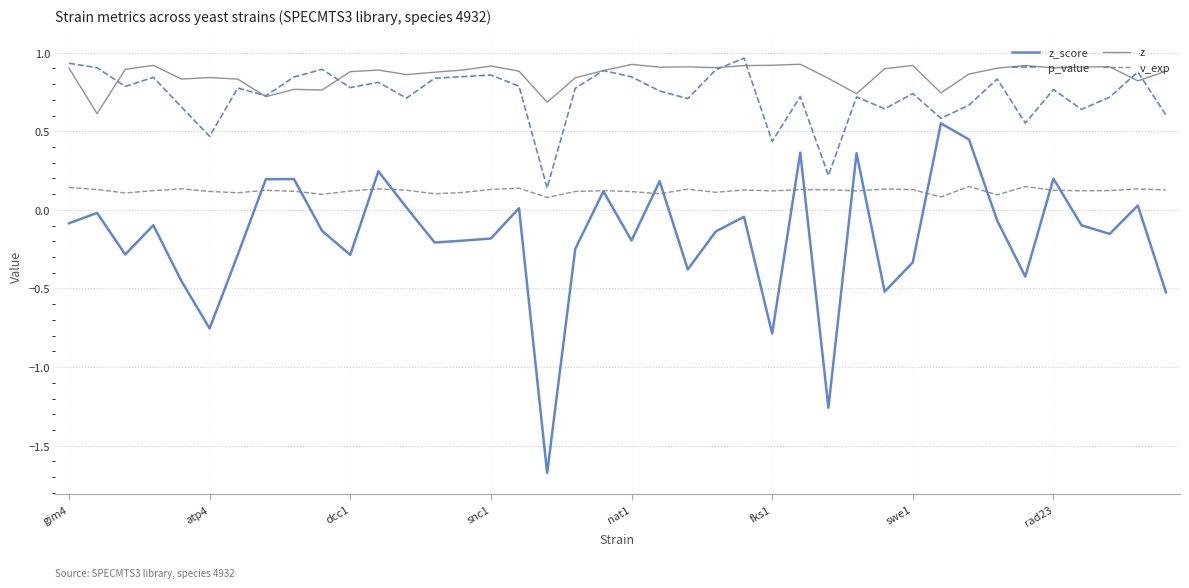

Which series has the widest spread of values?

z_score